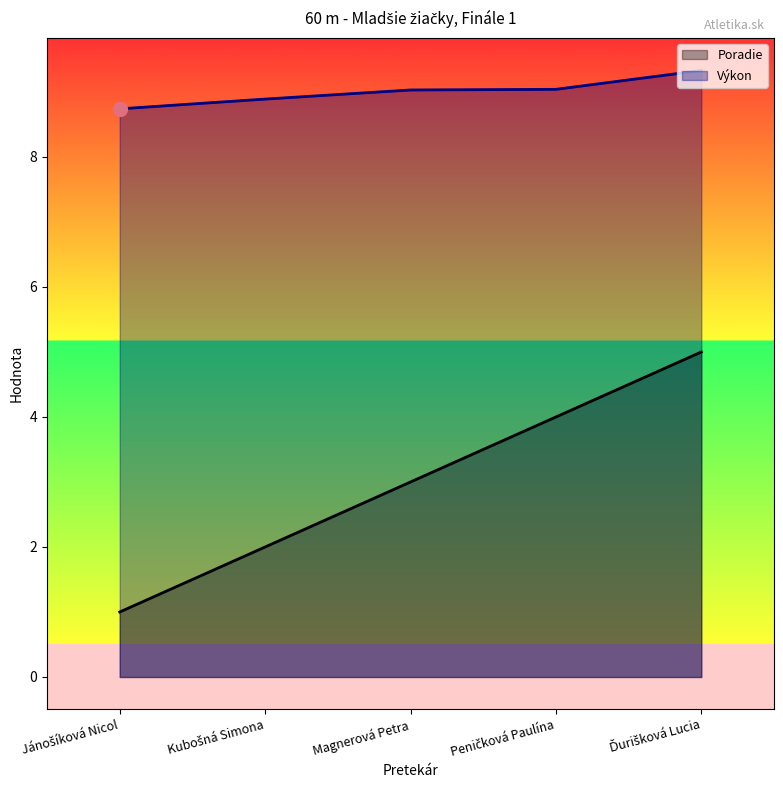

How many lines are shown in the chart?

2